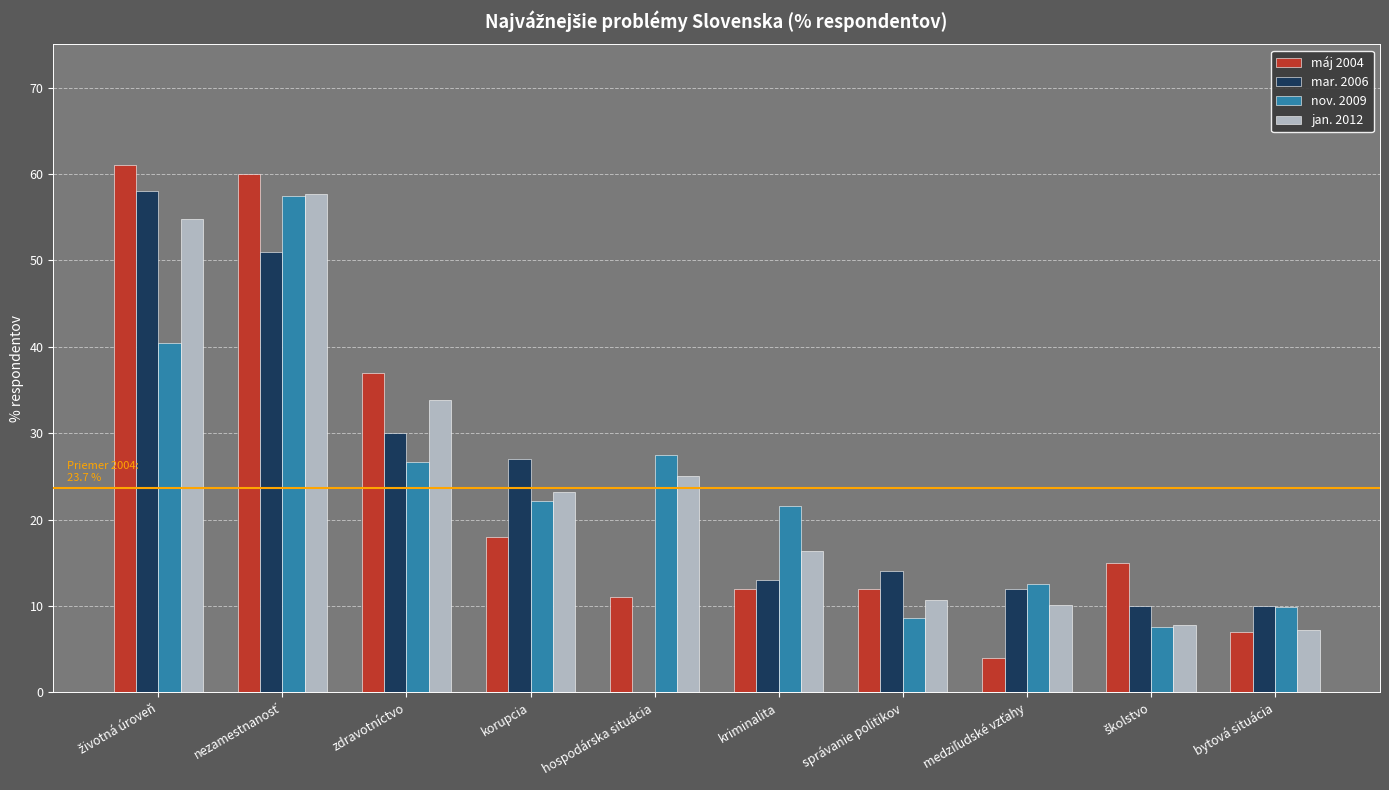

Which series changed the most between zdravotníctvo and správanie politikov?

máj 2004